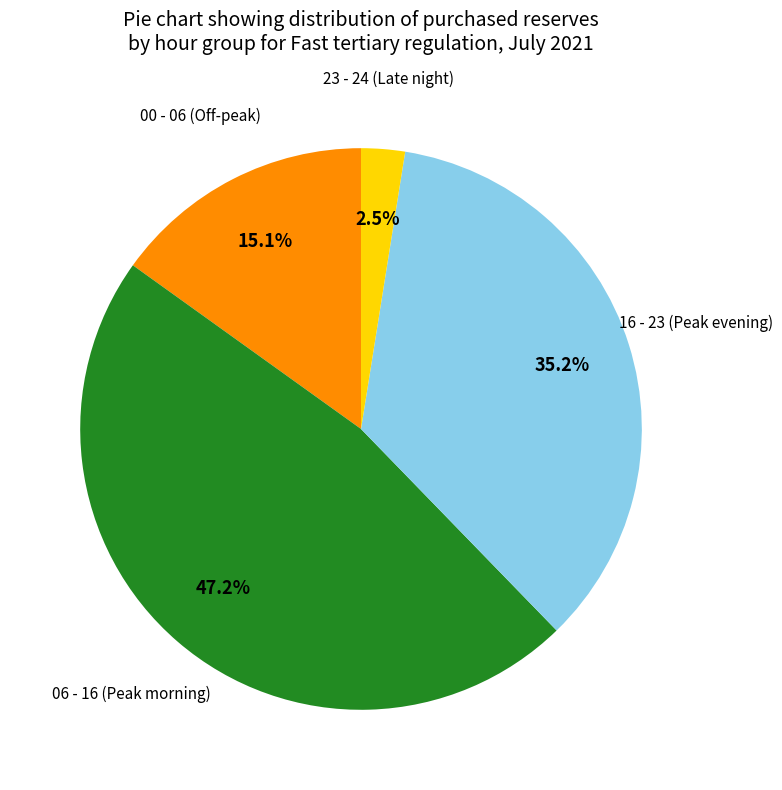

How many slices are in this pie chart?

4